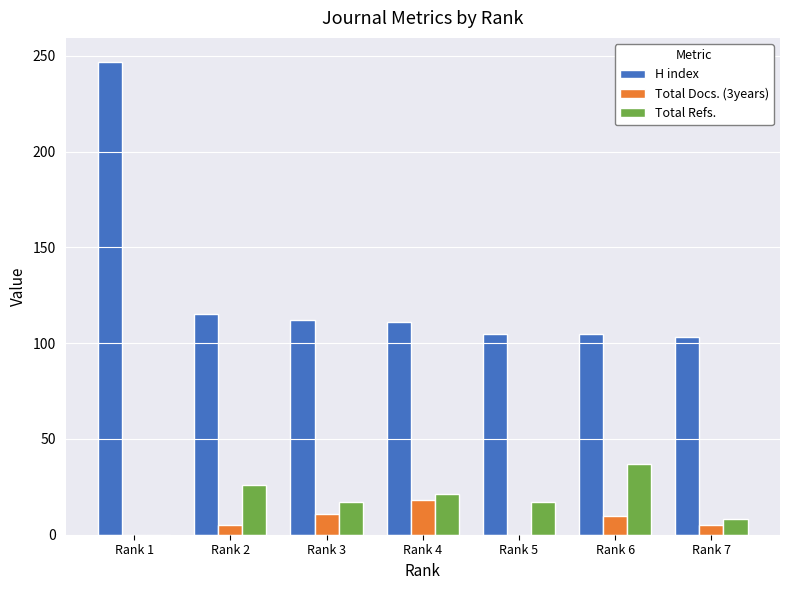

Where does the H index series first go above 111?

Rank 1